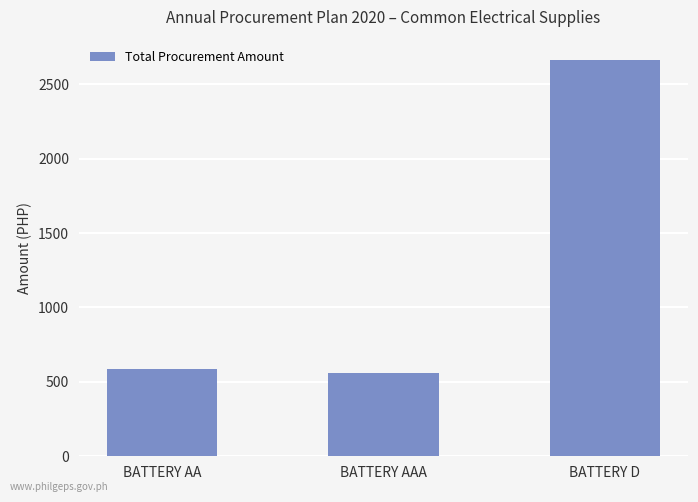

Which has a higher value, BATTERY AAA or BATTERY AA?

BATTERY AA